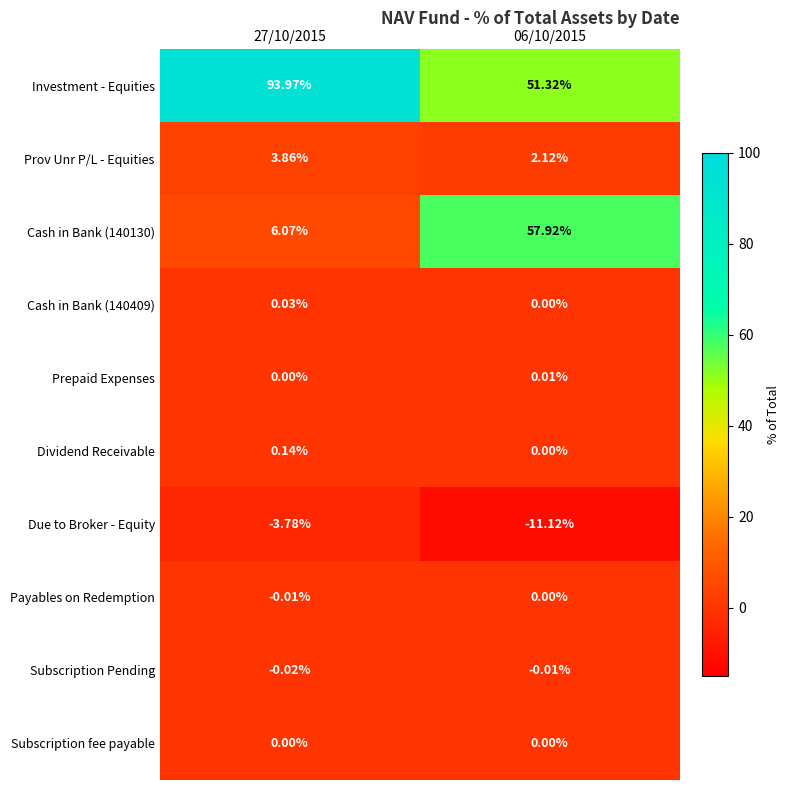

Rank the series by their maximum value, from highest to lowest.

Investment - Equities, Cash in Bank (140130), Prov Unr P/L - Equities, Dividend Receivable, Cash in Bank (140409), Prepaid Expenses, Payables on Redemption, Subscription fee payable, Subscription Pending, Due to Broker - Equity